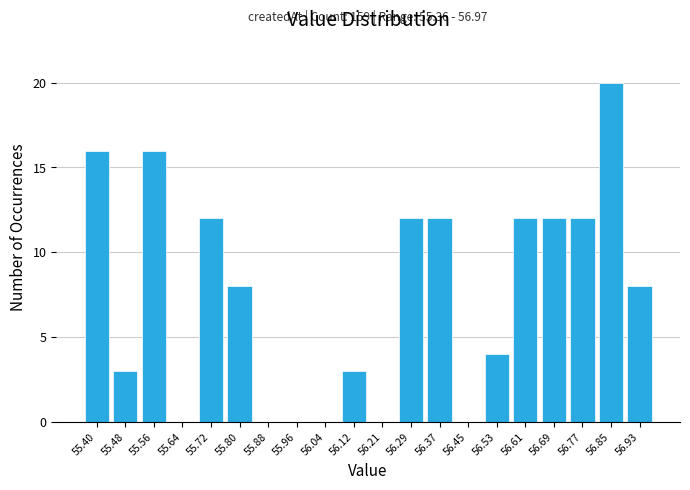

Over which range of the x-axis is the bar tallest?

56.81 to 56.89